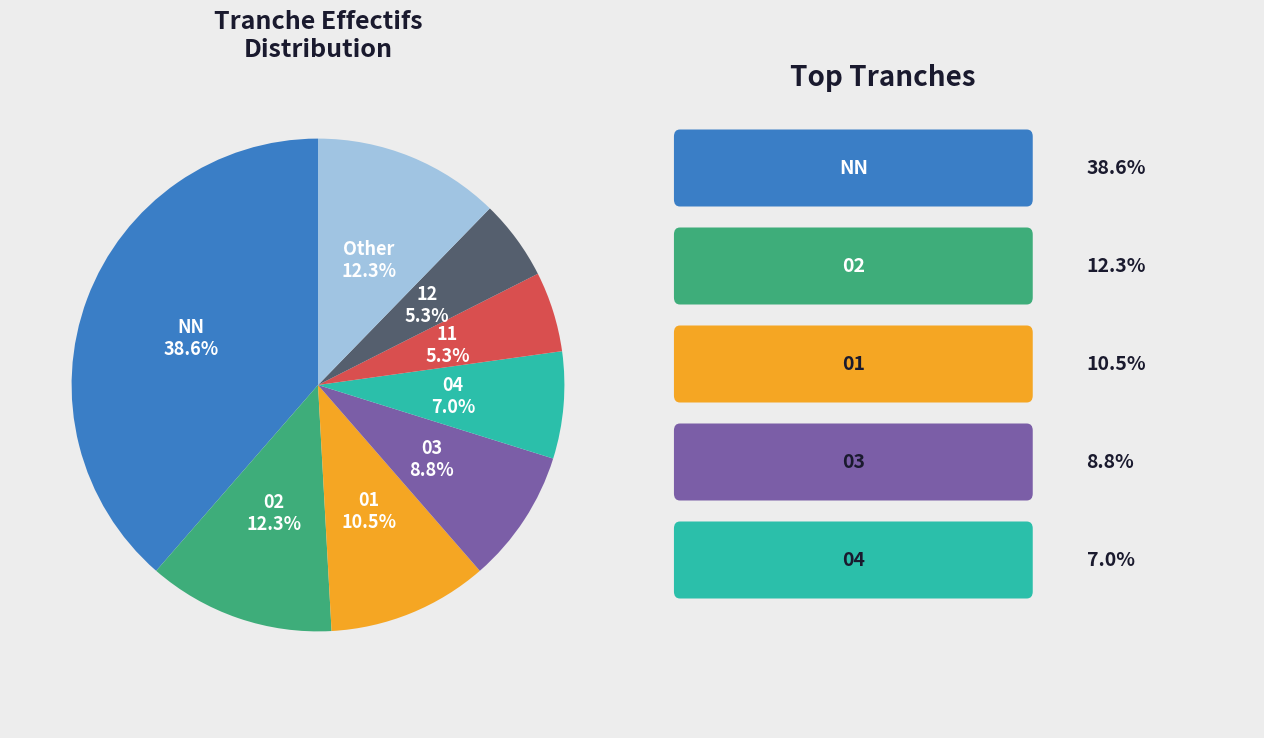

Combined, do 03 and 11 account for over 50%?

No